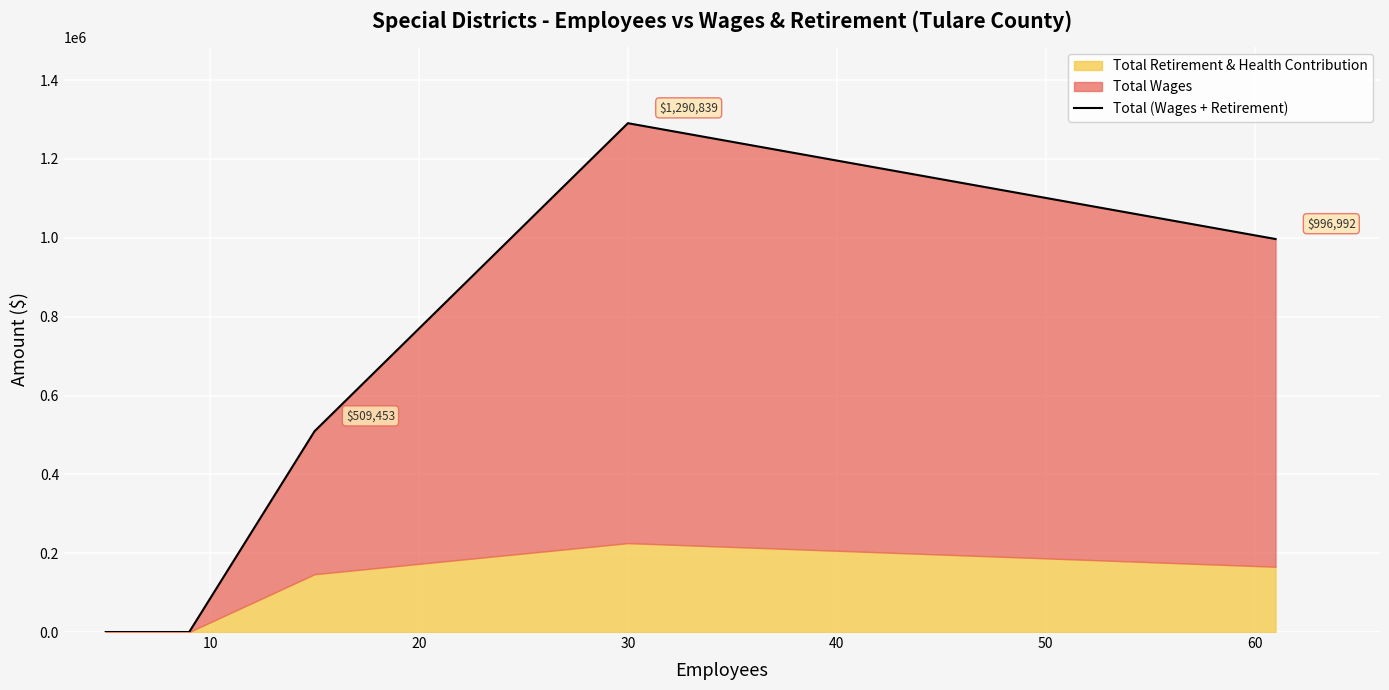

The value at 30 is 762039. True or false?

False